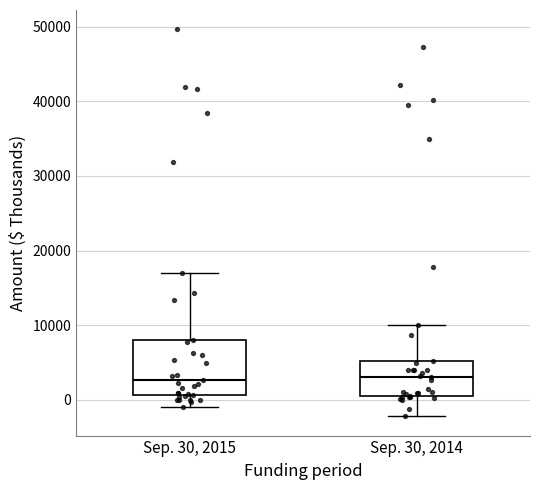

Reading left to right, read every box against the y-axis: the position of its median line, the range the box covers, and the ends of its whiskers. The values are not printed on the chart, so give them approximately, as read against the axis.

Sep. 30, 2015: median 3000, box 1000 to 8000, whiskers -1000 to 17000
Sep. 30, 2014: median 3000, box 0 to 5000, whiskers -2000 to 10000